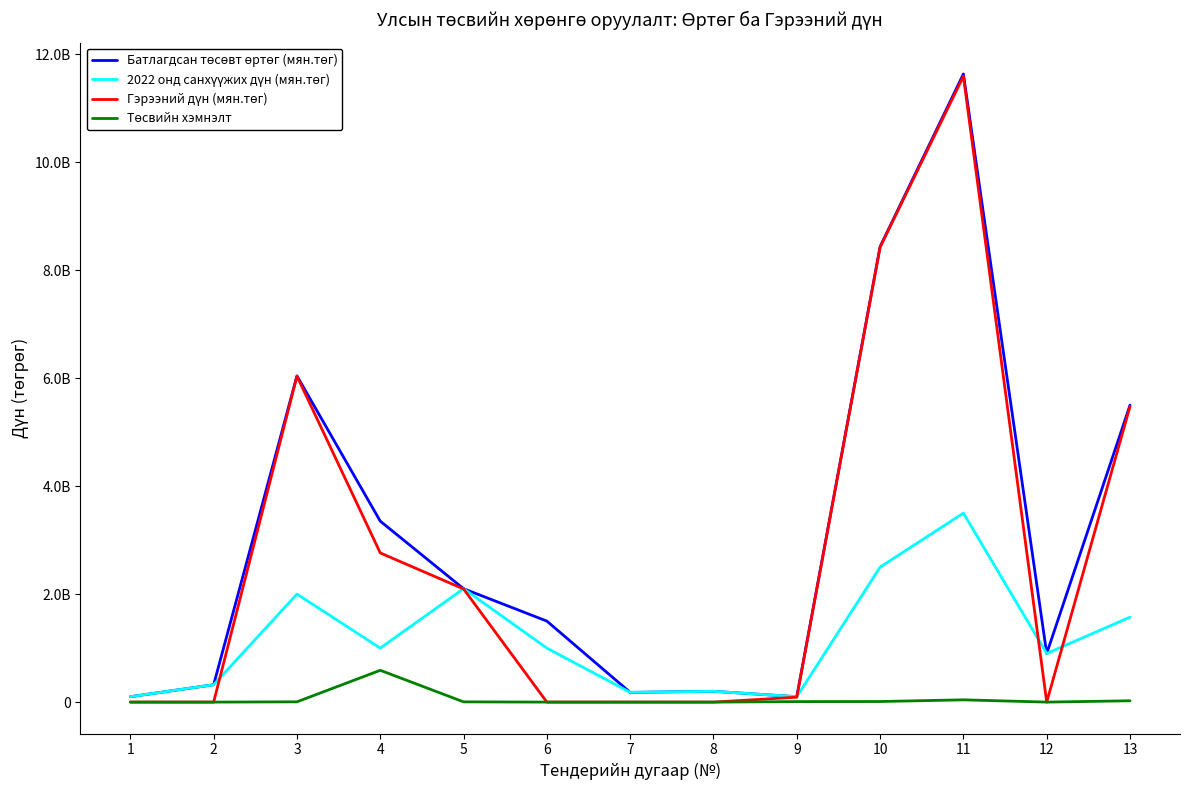

List the series in order of their peak value, lowest first.

Төсвийн хэмнэлт, 2022 онд санхүүжих дүн (мян.төг), Гэрээний дүн (мян.төг), Батлагдсан төсөвт өртөг (мян.төг)